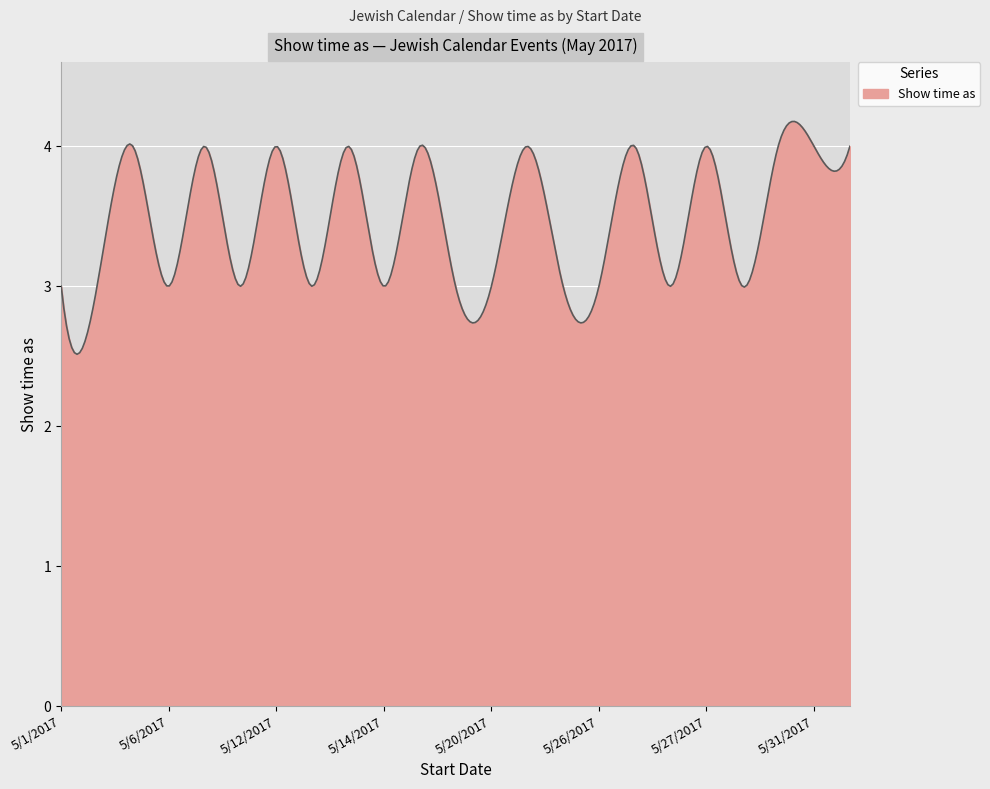

What is the maximum value shown in the chart?

4.2